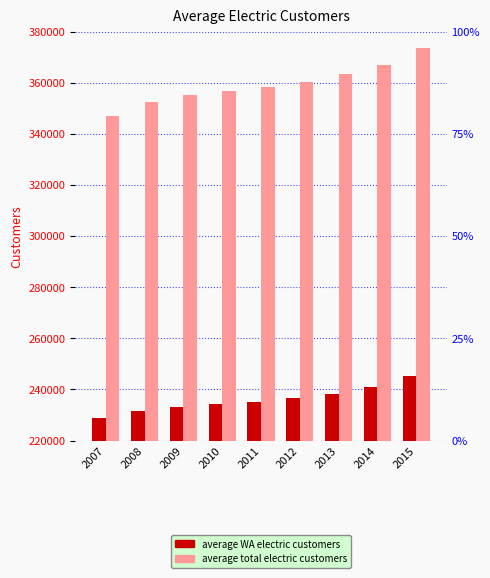

At how many categories does at least one series exceed 294327?

9